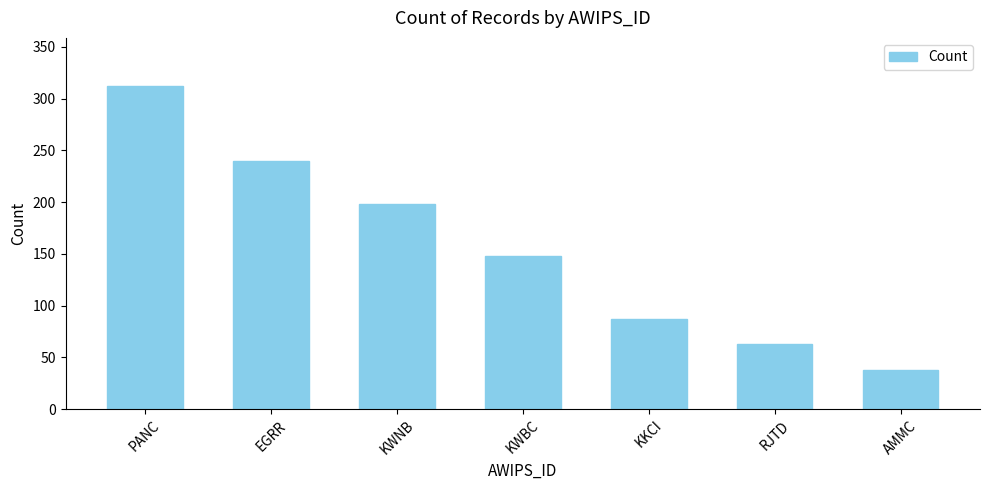

What is the ratio of the value at RJTD to the value at PANC?

0.2